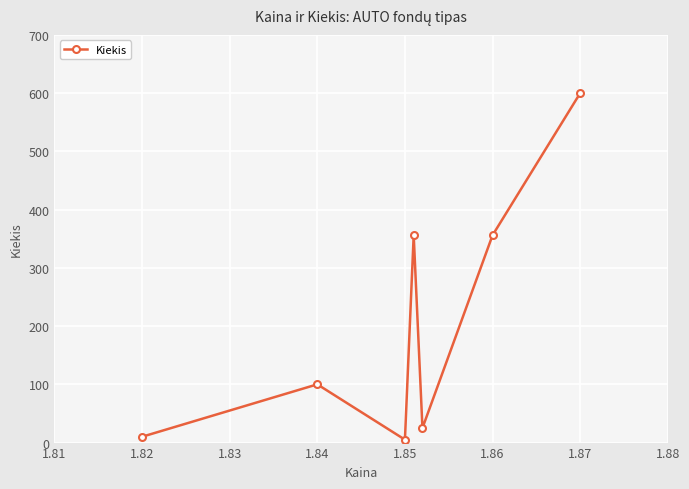

How many values are below 100?

3